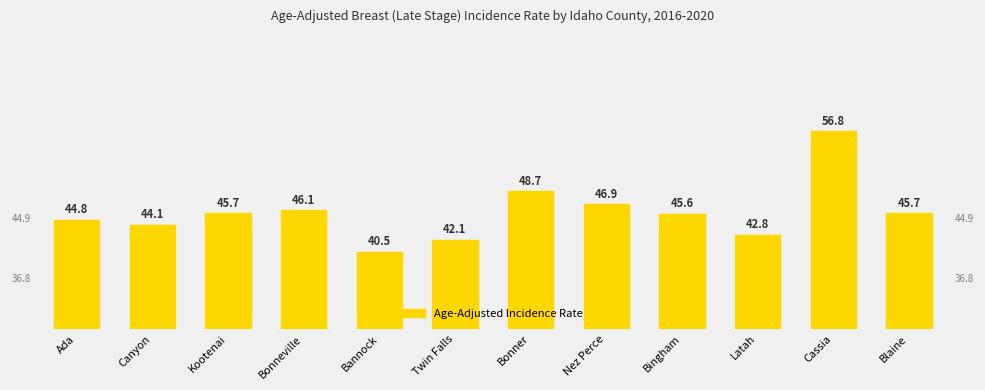

What is the difference between the values at Bonner and Cassia?

8.1